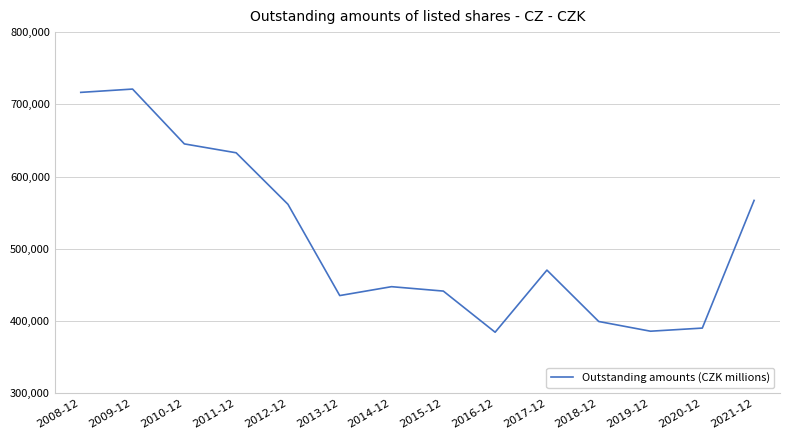

Does the chart display data point markers on the line(s)?

No